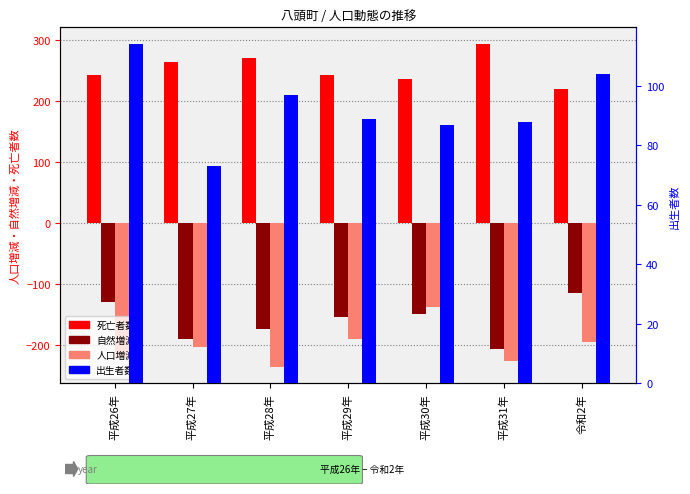

What is the total value across all series at 平成30年?

36